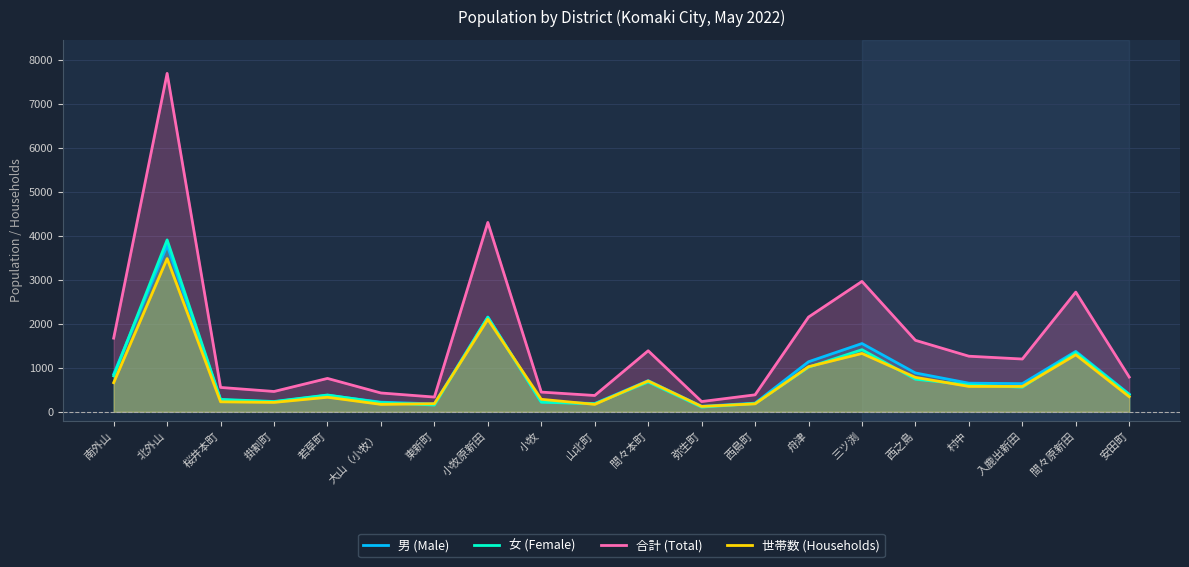

Read the 男 (Male) value at 山北町.

189